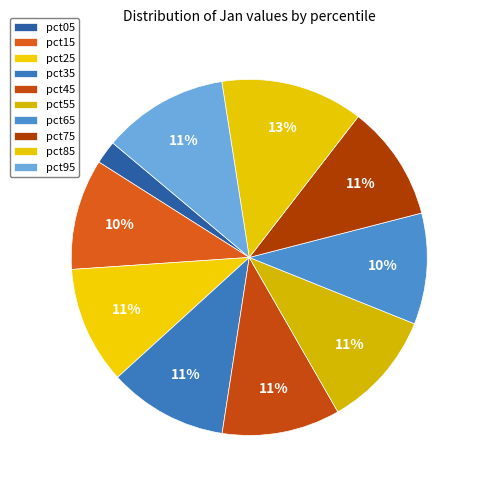

Is it true that pct25 is 21% of the pie?

False